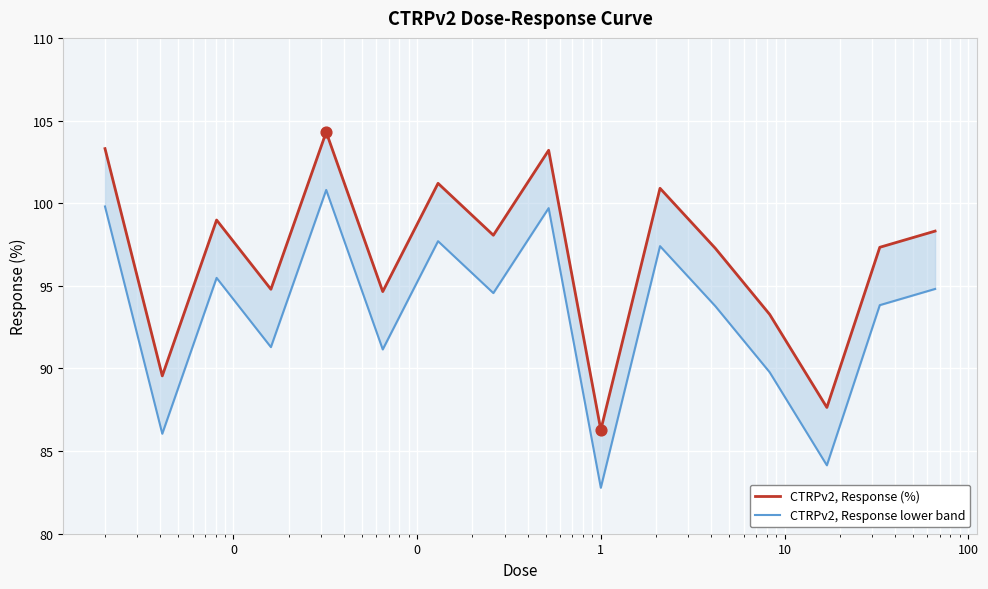

Which series has the largest total across all categories?

CTRPv2, Response (%)